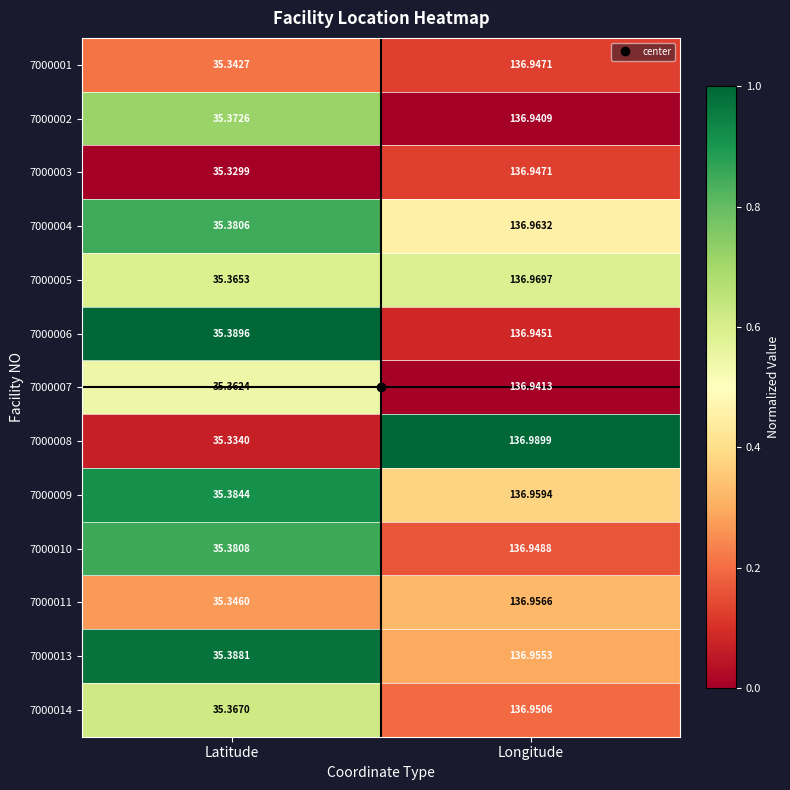

At which category is the sum across all series the highest?

Longitude